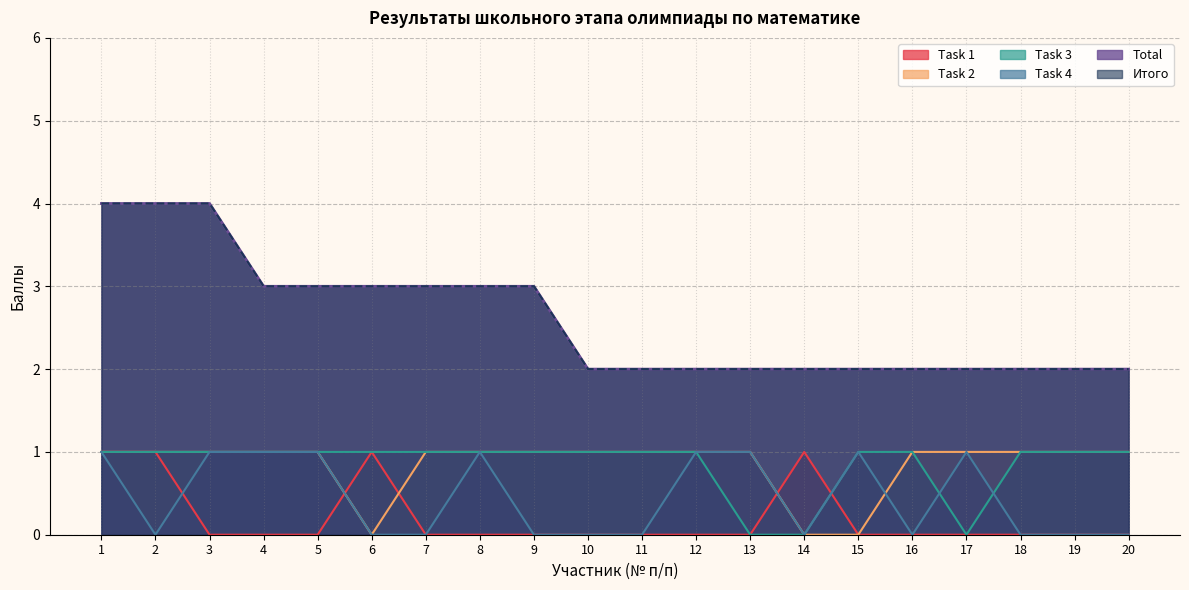

How many values in the Task 3 series are below 1?

3